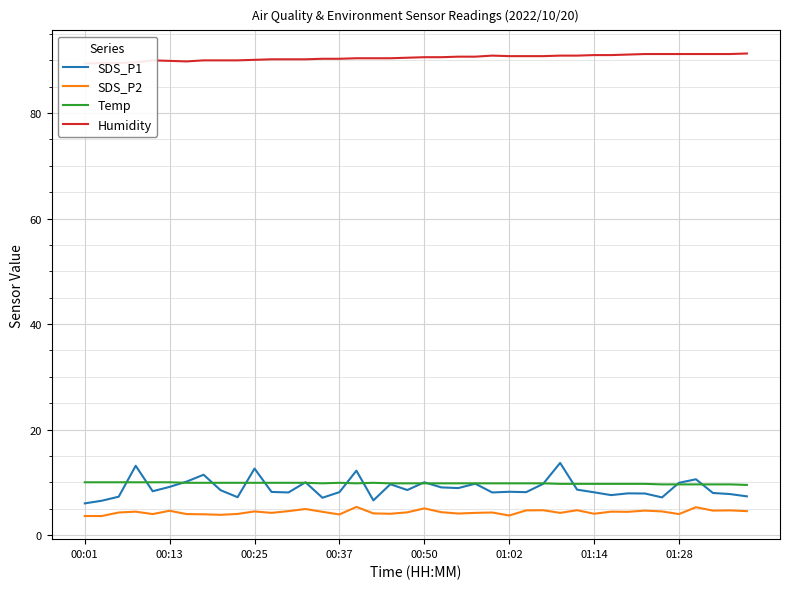

Reading left to right, list all the values displayed in this chart.

SDS_P1: 6.0	6.5	7.3	13.1	8.3	9.1	10.1	11.4	8.5	7.2	12.6	8.2	8.1	10.0	7.1	8.1	12.2	6.6	9.6	8.5	10.0	9.0	8.9	9.7	8.1	8.2	8.1	9.7	13.7	8.6	8.1	7.6	7.9	7.9	7.1	9.9	10.6	8.0	7.8	7.3
SDS_P2: 3.6	3.6	4.3	4.4	4.0	4.6	4.0	3.9	3.8	4.0	4.5	4.2	4.5	4.9	4.4	3.9	5.3	4.1	4.0	4.3	5.0	4.3	4.1	4.2	4.3	3.7	4.7	4.7	4.2	4.7	4.0	4.4	4.4	4.6	4.5	4.0	5.3	4.6	4.7	4.5
Temp: 10.0	10.0	10.0	10.0	10.0	10.0	9.9	9.9	9.9	9.9	9.9	9.9	9.9	9.9	9.8	9.9	9.8	9.9	9.8	9.8	9.8	9.8	9.8	9.8	9.8	9.8	9.8	9.8	9.7	9.7	9.7	9.7	9.7	9.7	9.6	9.6	9.6	9.6	9.6	9.5
Humidity: 89.4	89.5	89.5	89.6	90.0	89.9	89.8	90.0	90.0	90.0	90.1	90.2	90.2	90.2	90.3	90.3	90.4	90.4	90.4	90.5	90.6	90.6	90.7	90.7	90.9	90.8	90.8	90.8	90.9	90.9	91.0	91.0	91.1	91.2	91.2	91.2	91.2	91.2	91.2	91.3